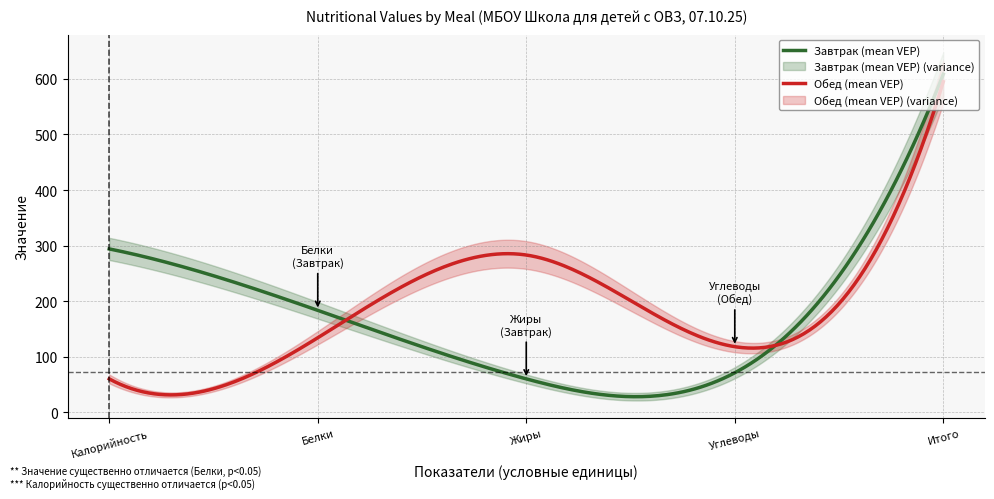

What is the value of the Обед (mean VEP) point at the 4th from the left?

118.0